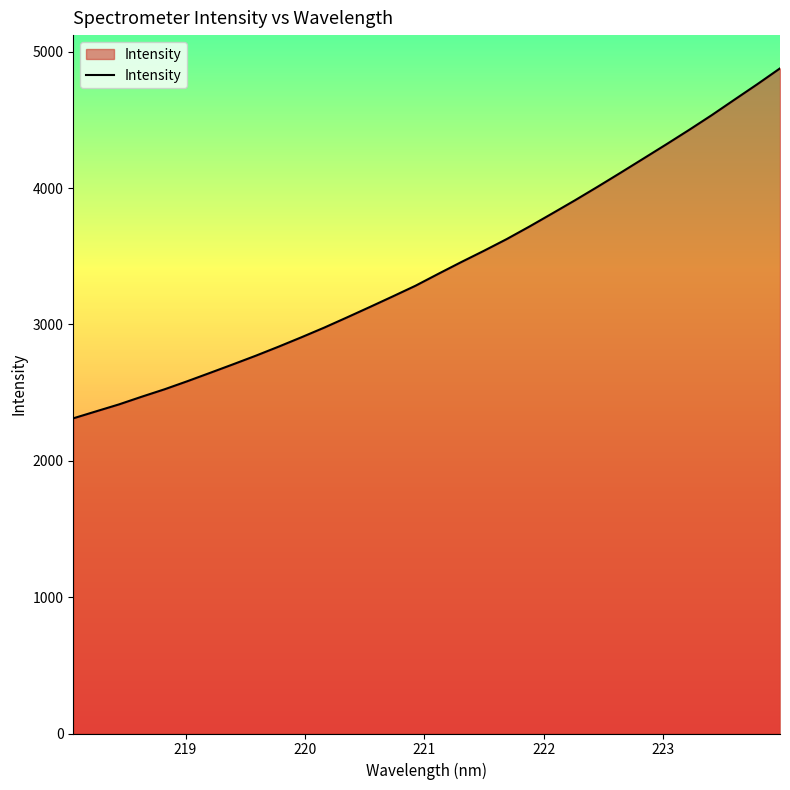

Count the number of categories in the chart.

32